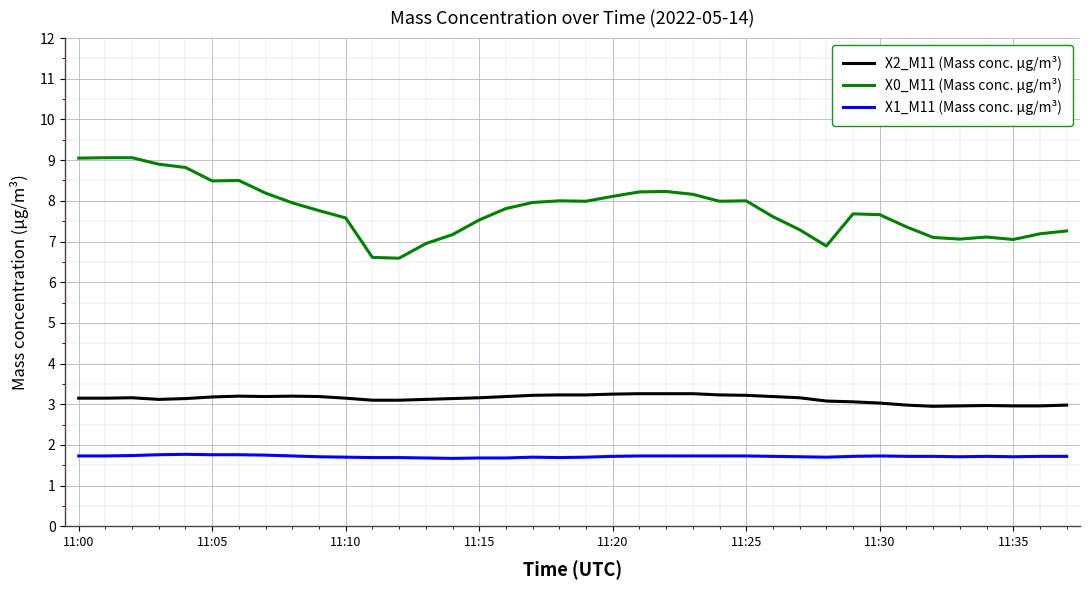

What are all the series names shown in the legend?

X2_M11 (Mass conc. μg/m³), X0_M11 (Mass conc. μg/m³), X1_M11 (Mass conc. μg/m³)